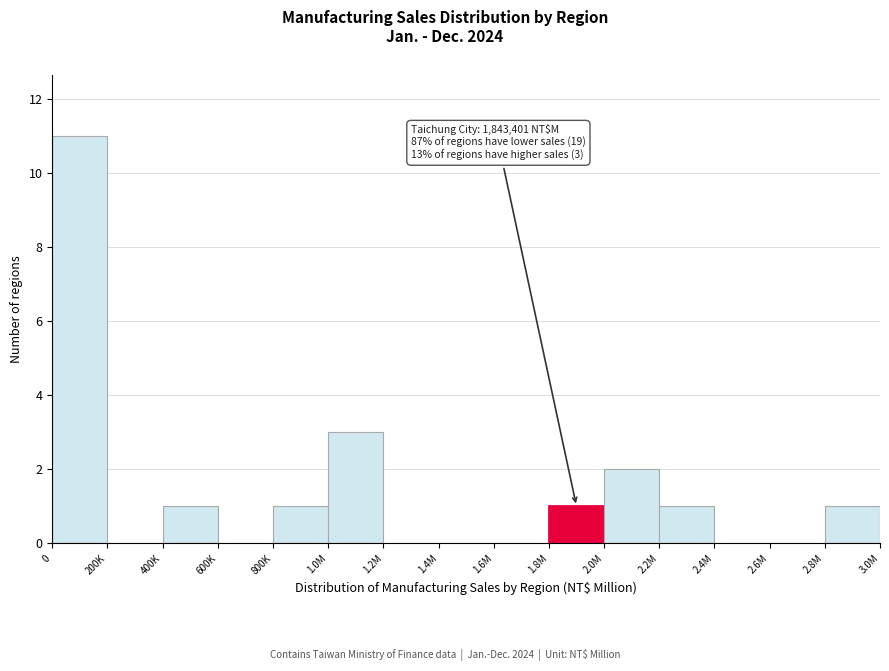

Reading right to left, extract all data points from this chart.

2.8M=1	2.6M=0	2.4M=0	2.2M=1	2.0M=2	1.8M=1	1.6M=0	1.4M=0	1.2M=0	1.0M=3	800K=1	600K=0	400K=1	200K=0	0=11